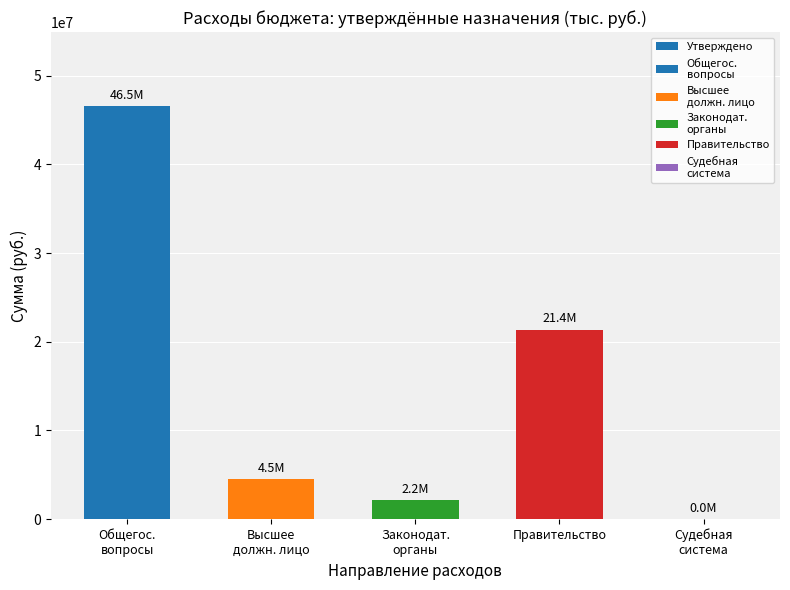

The value at Судебная
система is 16985.9. True or false?

False